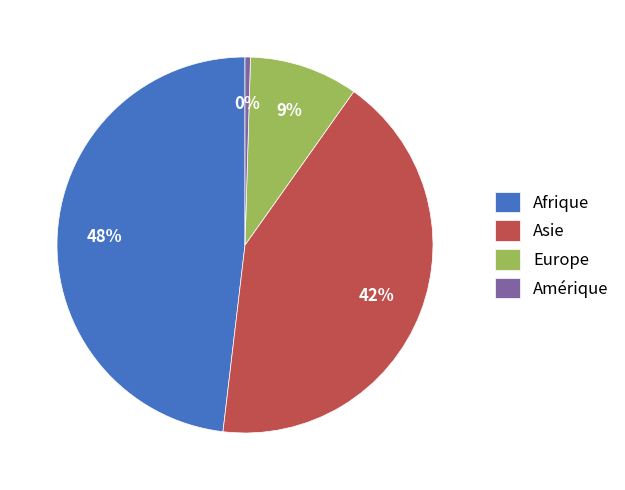

How many segments does this pie chart have?

4